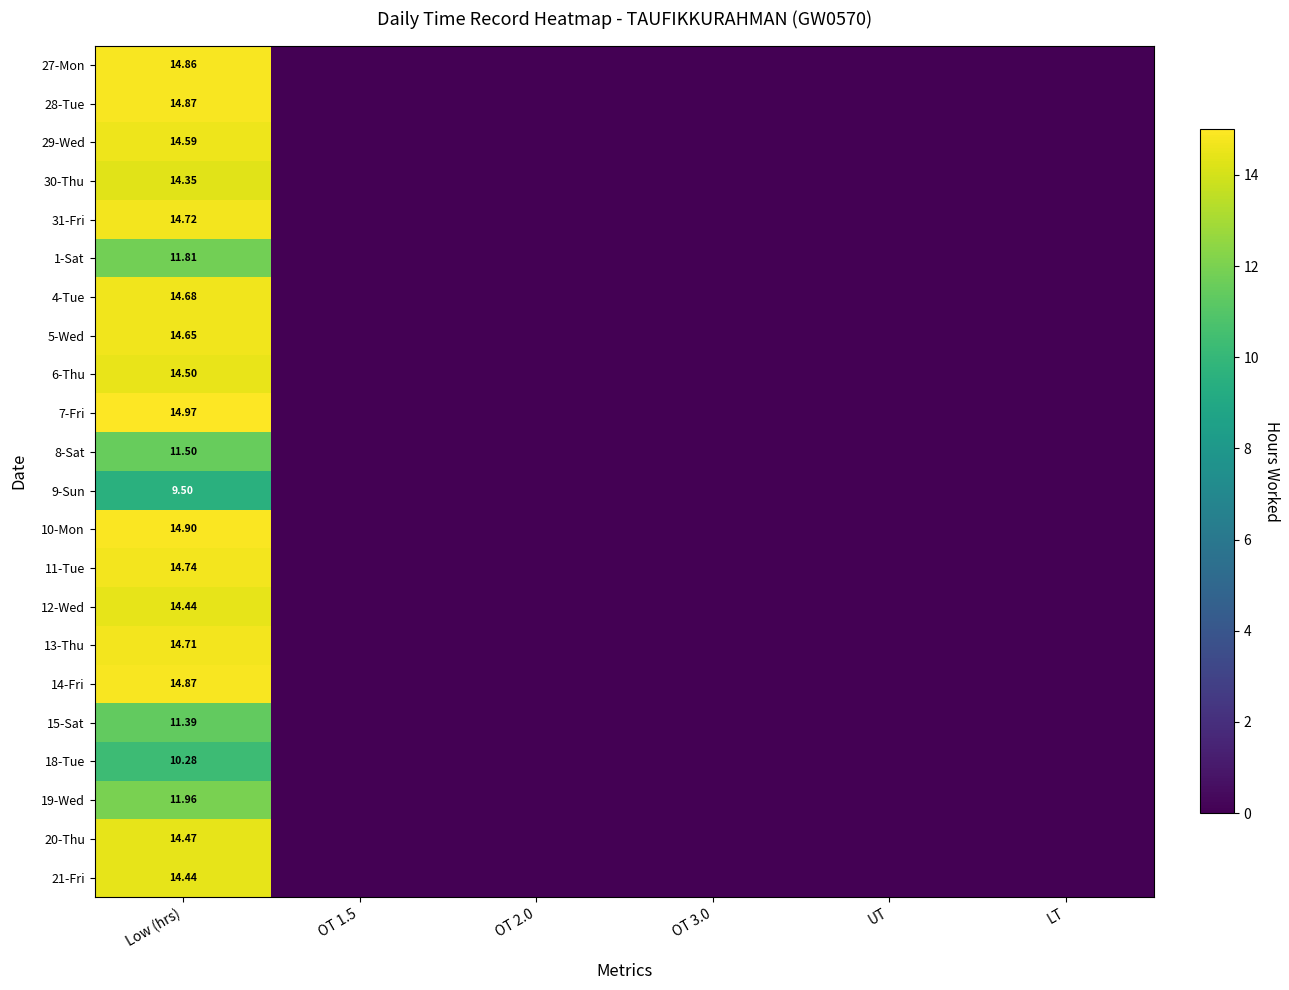

What is the difference between the maximum and second lowest values in the 29-Wed series?

14.6